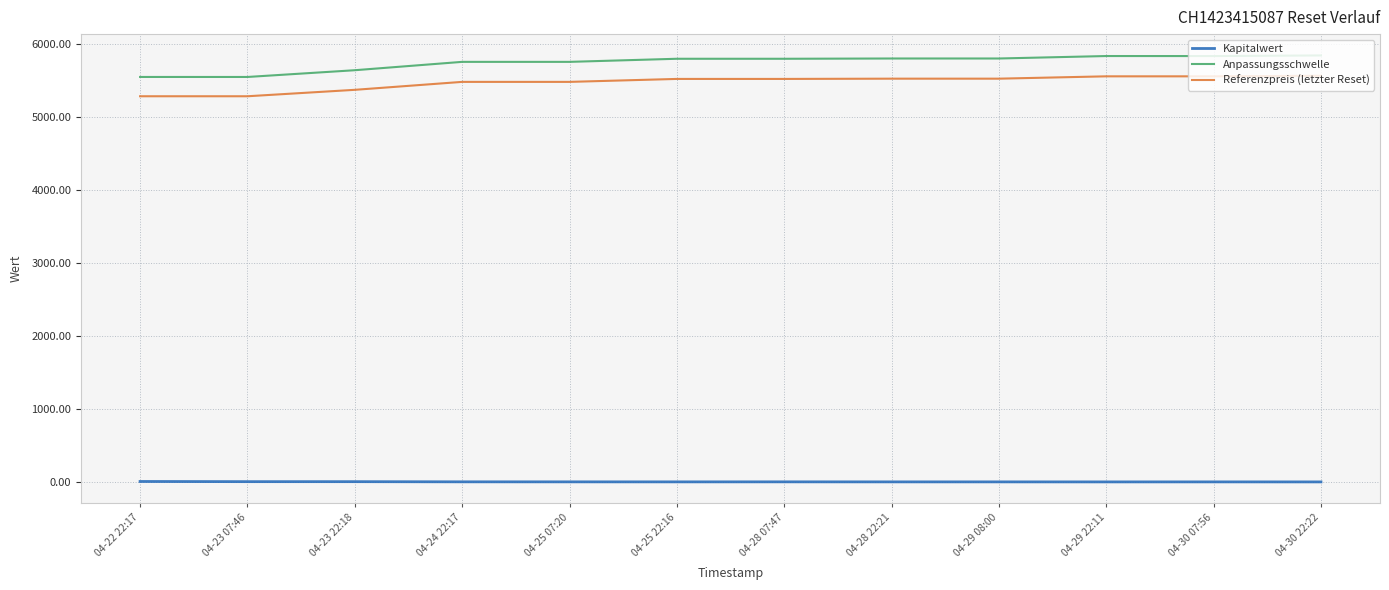

What is the difference between the maximum and minimum values in the Referenzpreis (letzter Reset) series?

281.3